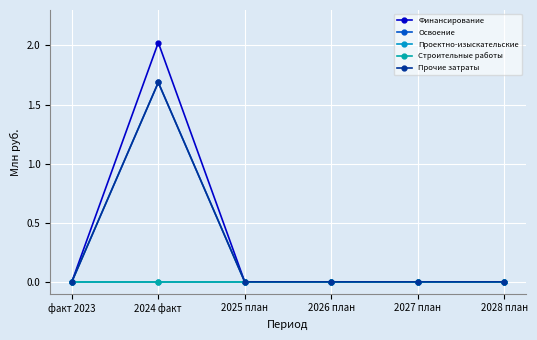

At 2024 факт, list the series in order from largest to smallest.

Финансирование, Освоение, Прочие затраты, Проектно-изыскательские, Строительные работы